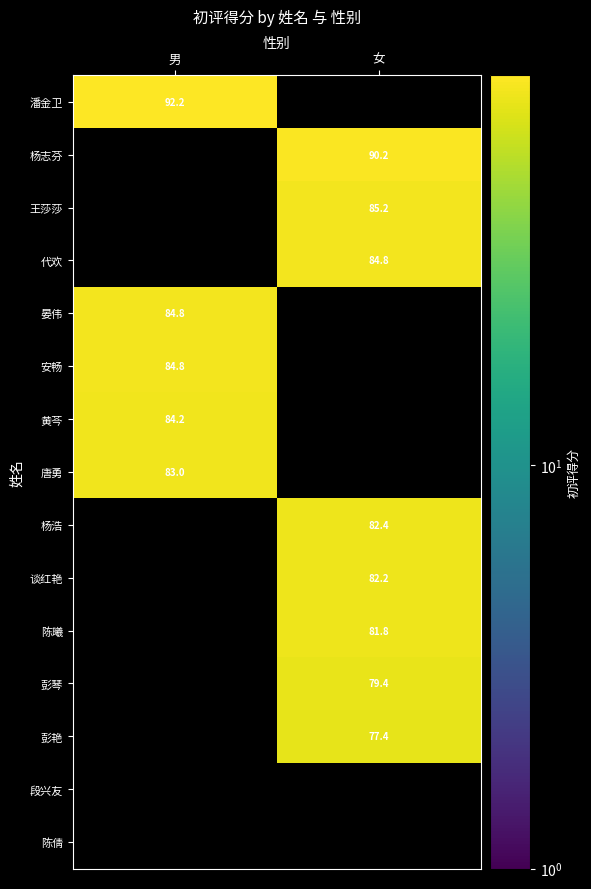

Is it true that 唐勇 equals 83.0 at 男?

True